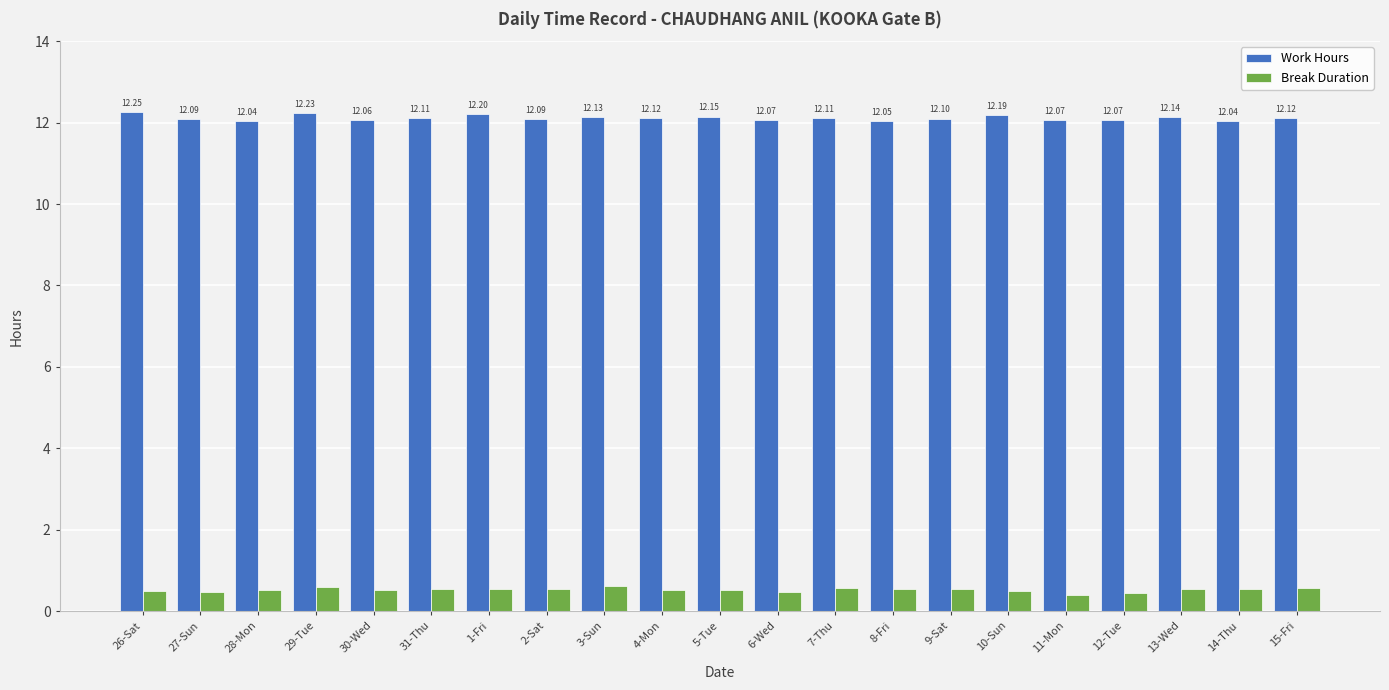

List the series in order of their overall mean, lowest first.

Break Duration, Work Hours